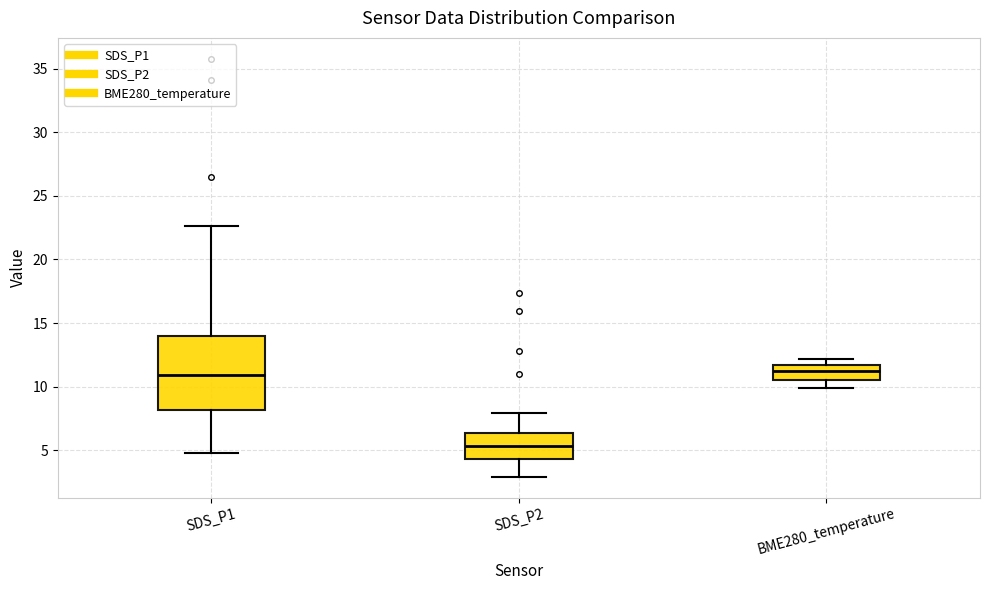

Which box is the tallest, from its lower edge to its upper edge?

SDS_P1